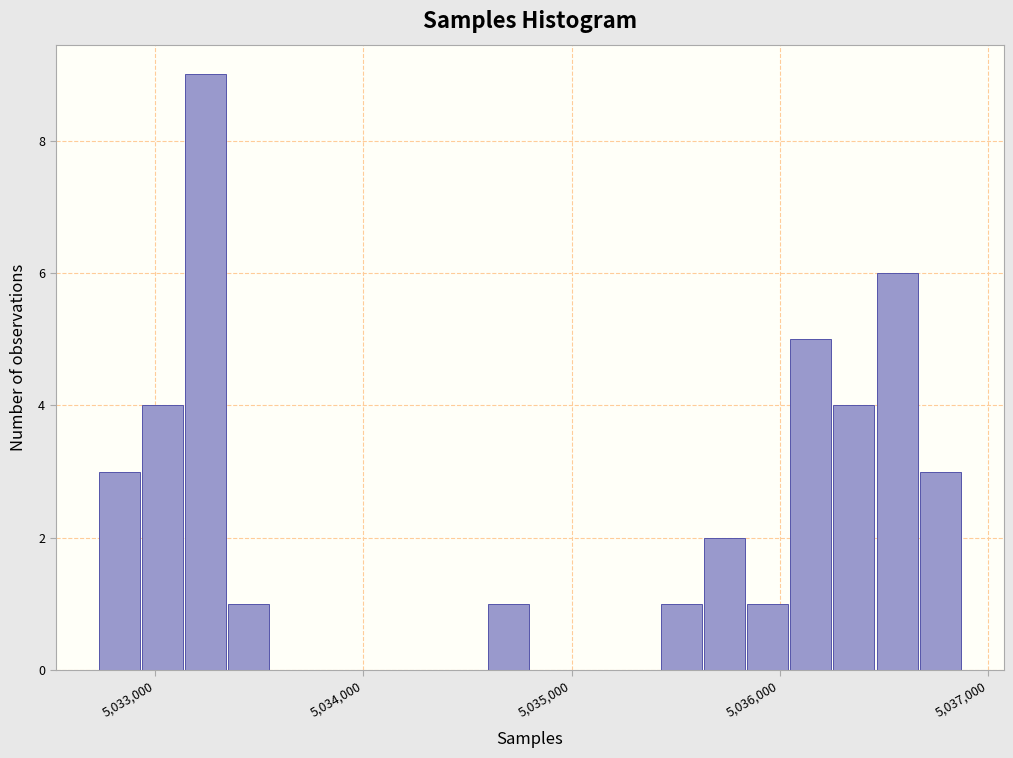

Around what value on the x-axis is the tallest bar? Give the approximate position of its centre, as read against the axis.

5033200